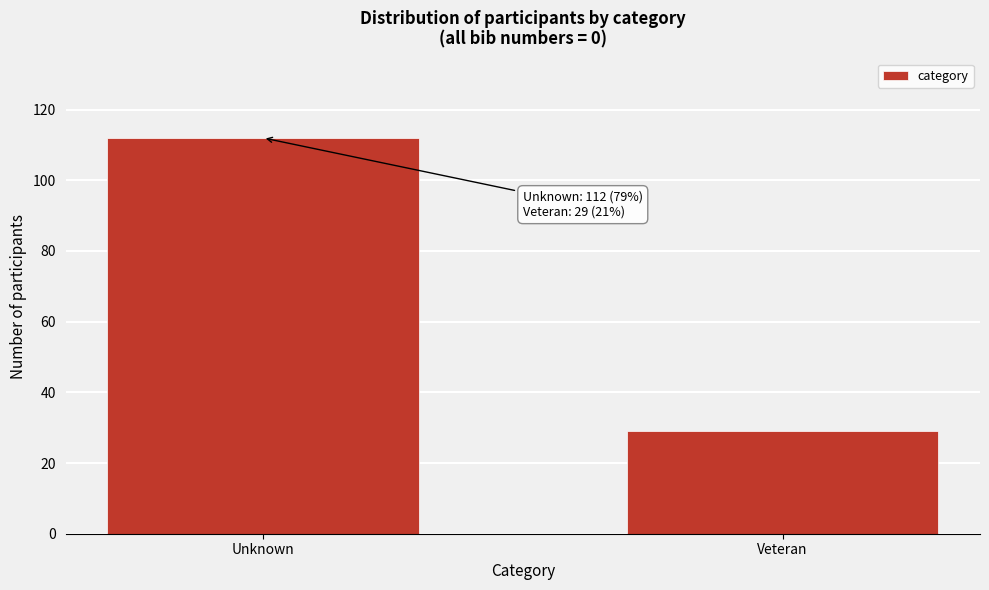

Reading left to right, list all the values displayed in this chart.

112	29